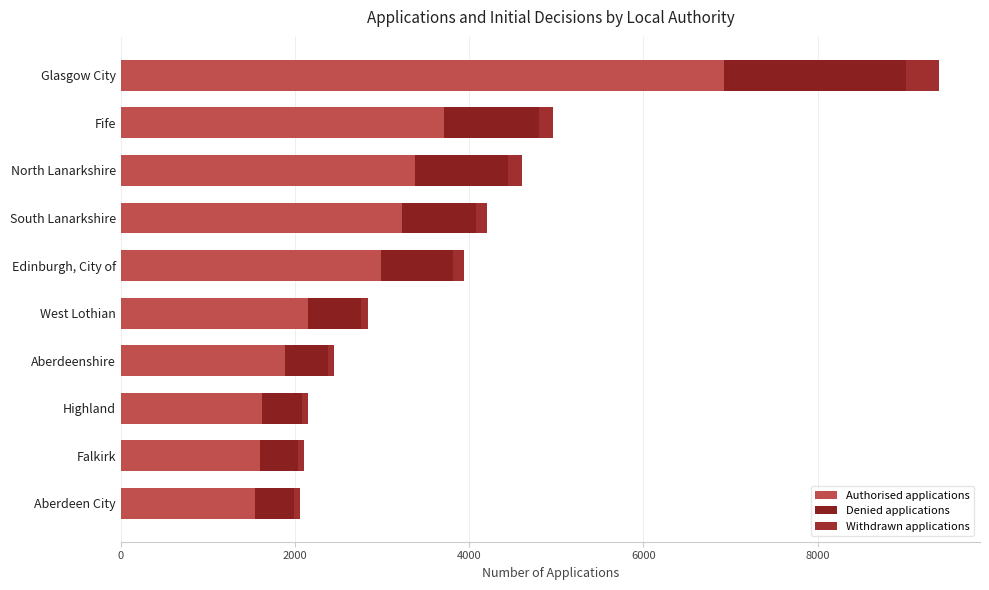

How many series are shown in this chart?

3